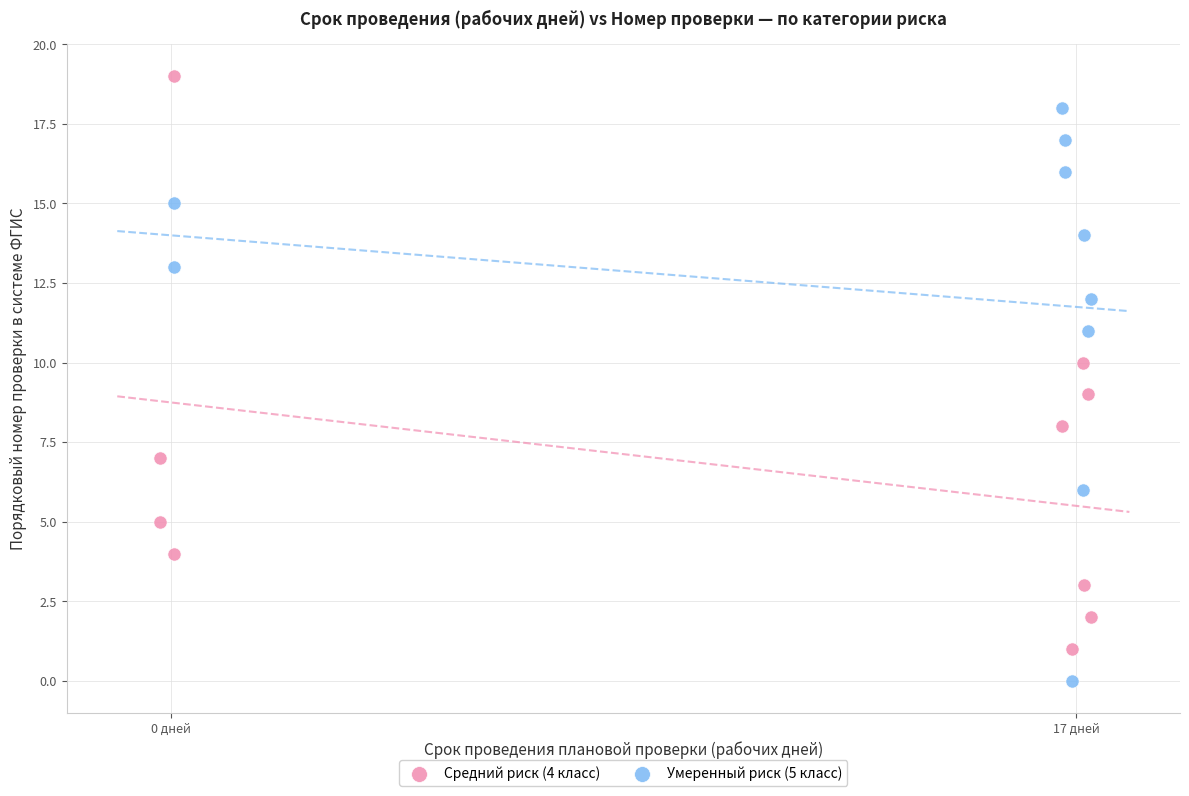

Which series contains the lowest Y value?

Умеренный риск (5 класс)